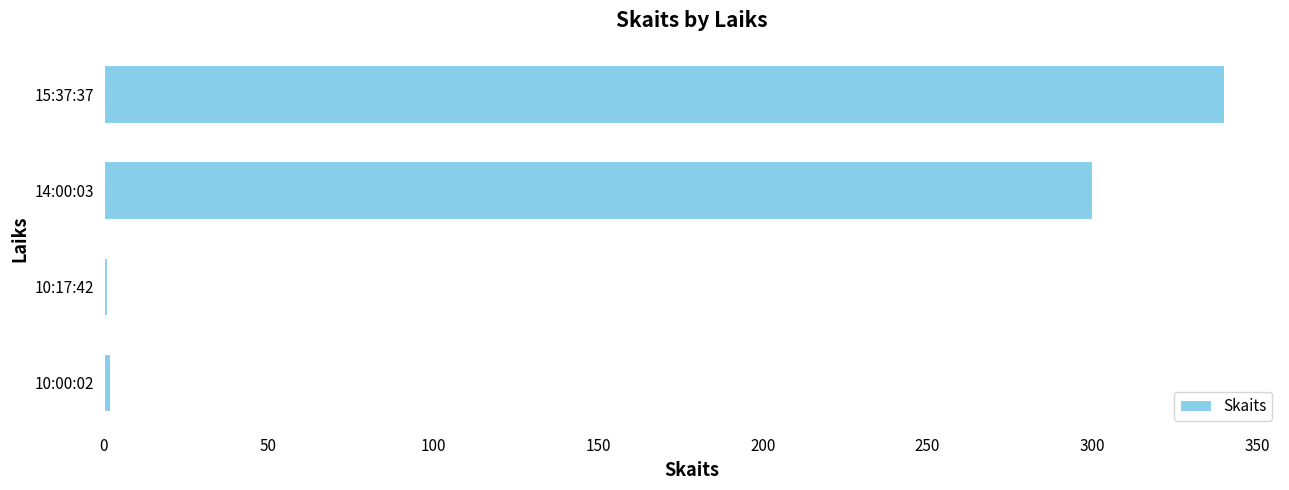

What is the maximum value shown in the chart?

340